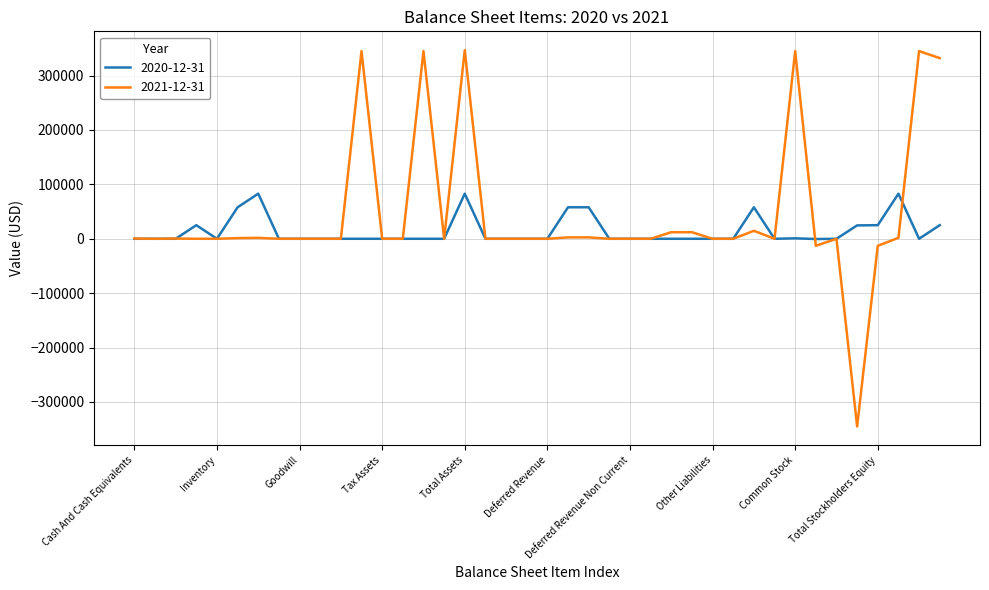

What is the smallest value displayed?

-345000.0